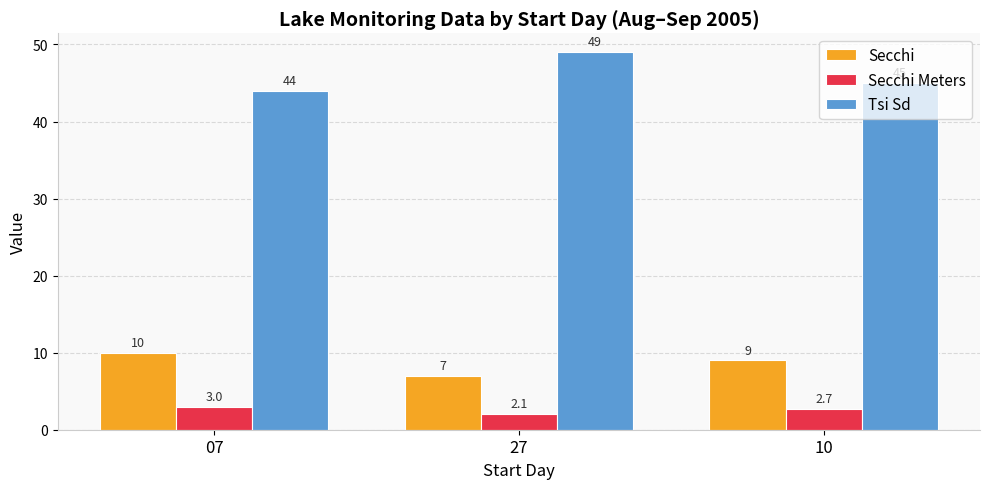

List the labels in order of Secchi value, largest first.

07, 10, 27